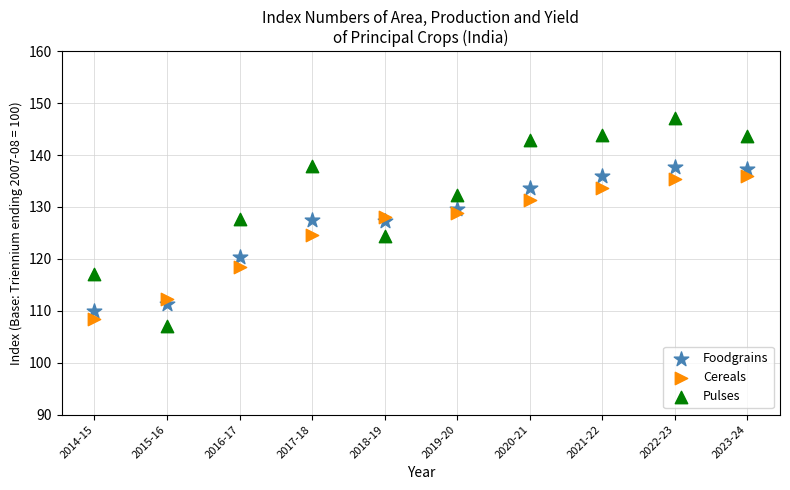

Which series contains the highest Y value?

Pulses